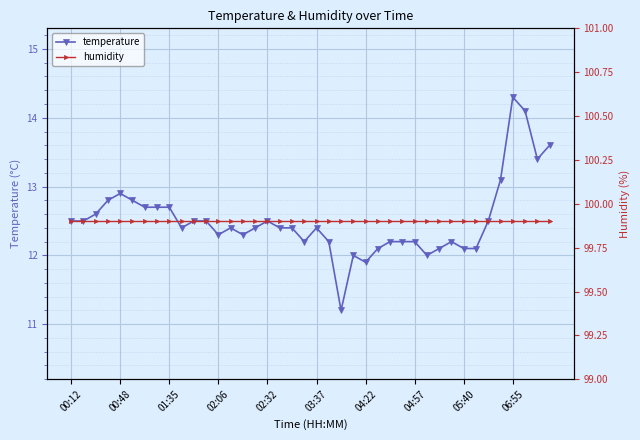

At which label does temperature first exceed 12?

00:12